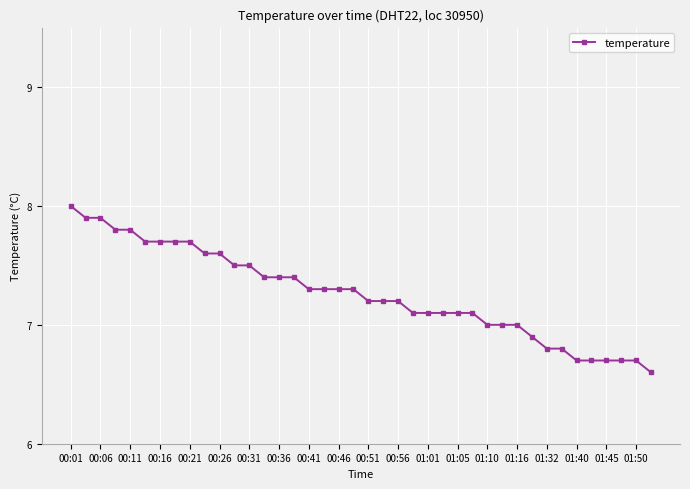

What is the average value?

7.3